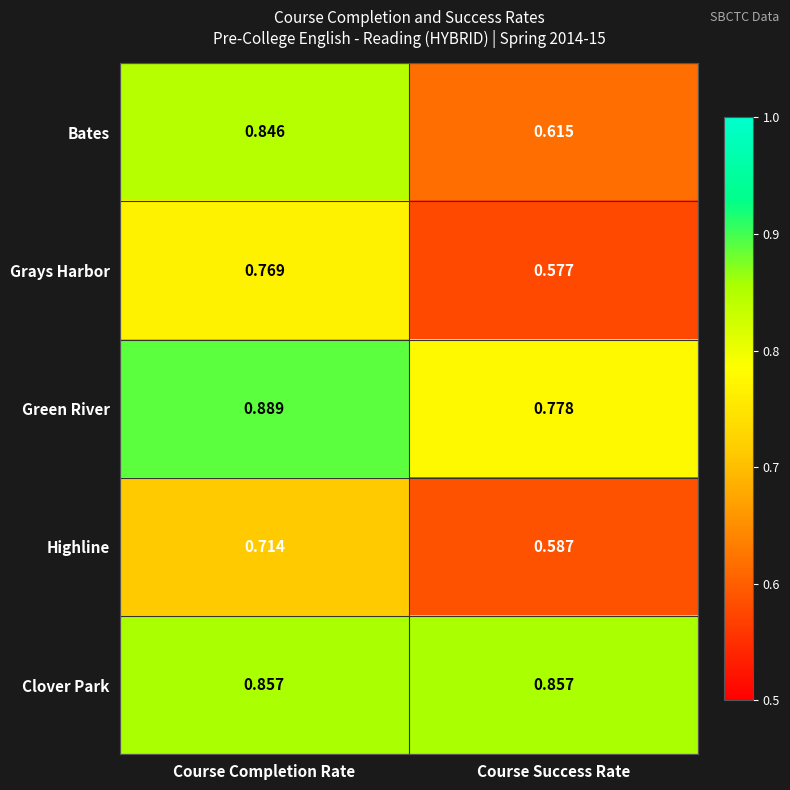

Which category has the highest value across all series?

Course Completion Rate